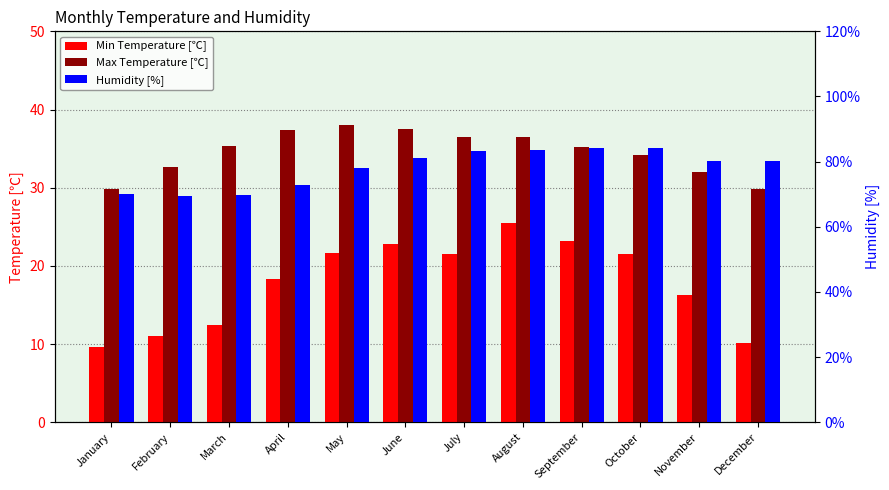

How many series are shown in this chart?

3